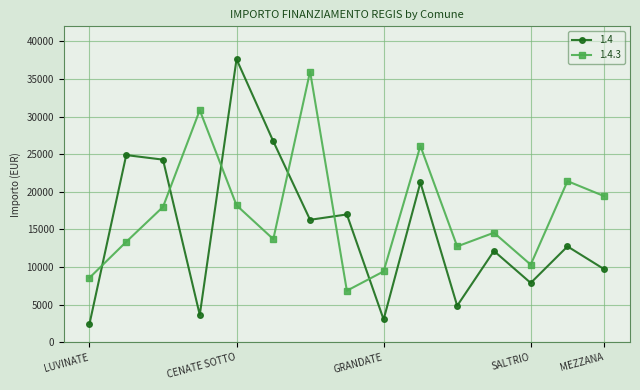

Count the number of data series in this chart.

2